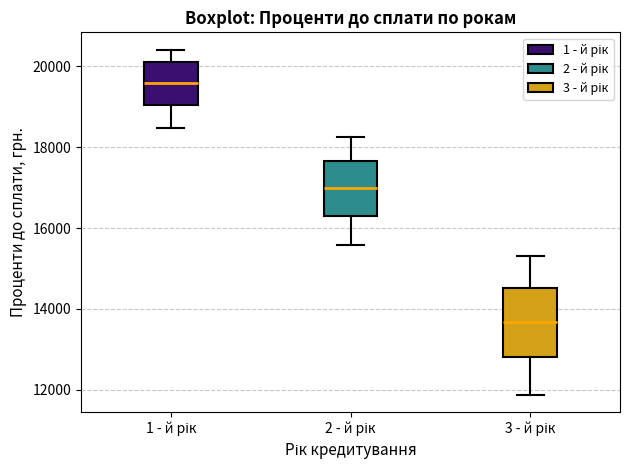

Where does the upper whisker of the box for 3 - й рік end on the y-axis? The values are not printed on the chart, so give them approximately, as read against the axis.

15400